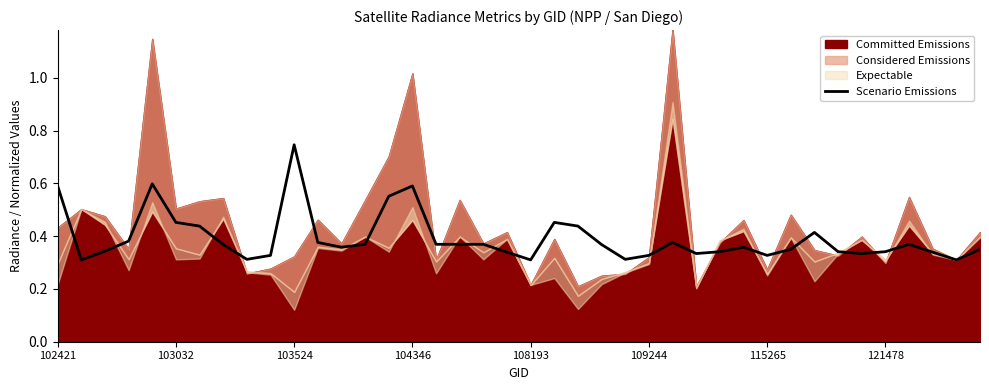

Is it true that the value at 18 is 0.4?

True